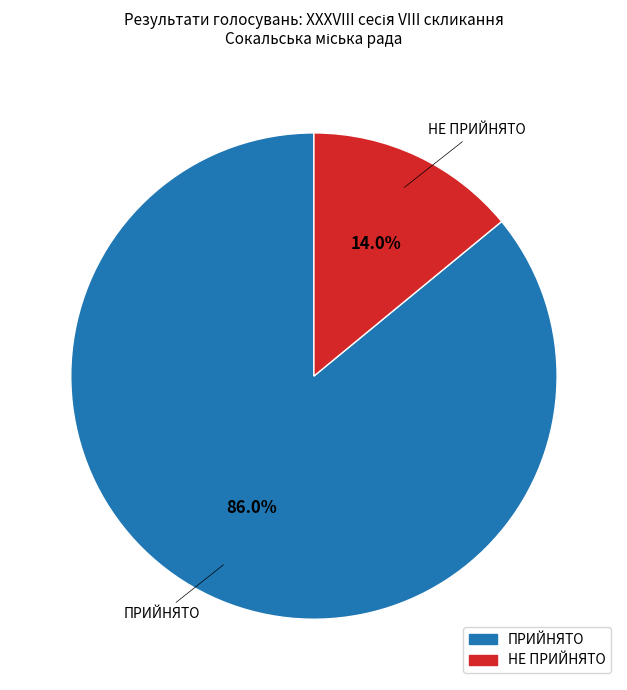

Which category accounts for the majority?

ПРИЙНЯТО